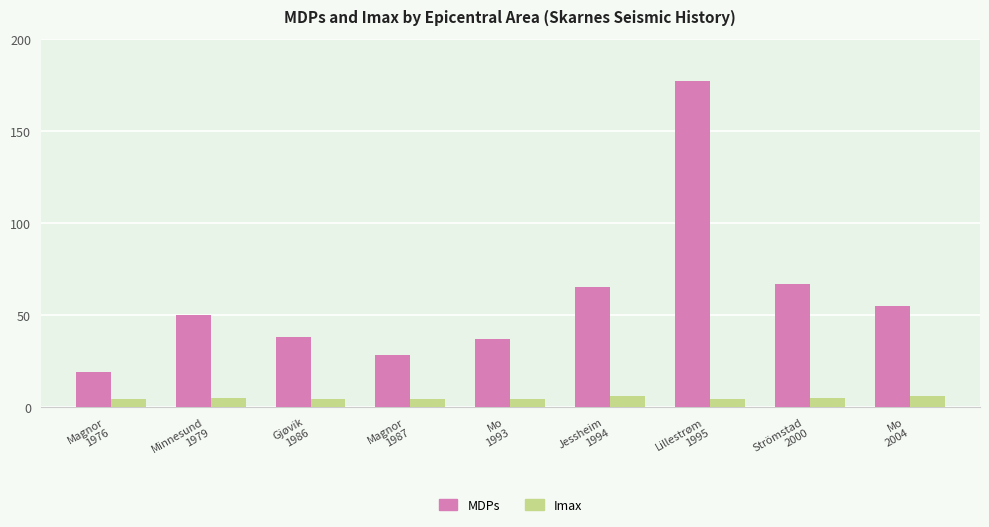

What is the spread (max minus min) of values at Gjøvik
1986?

34